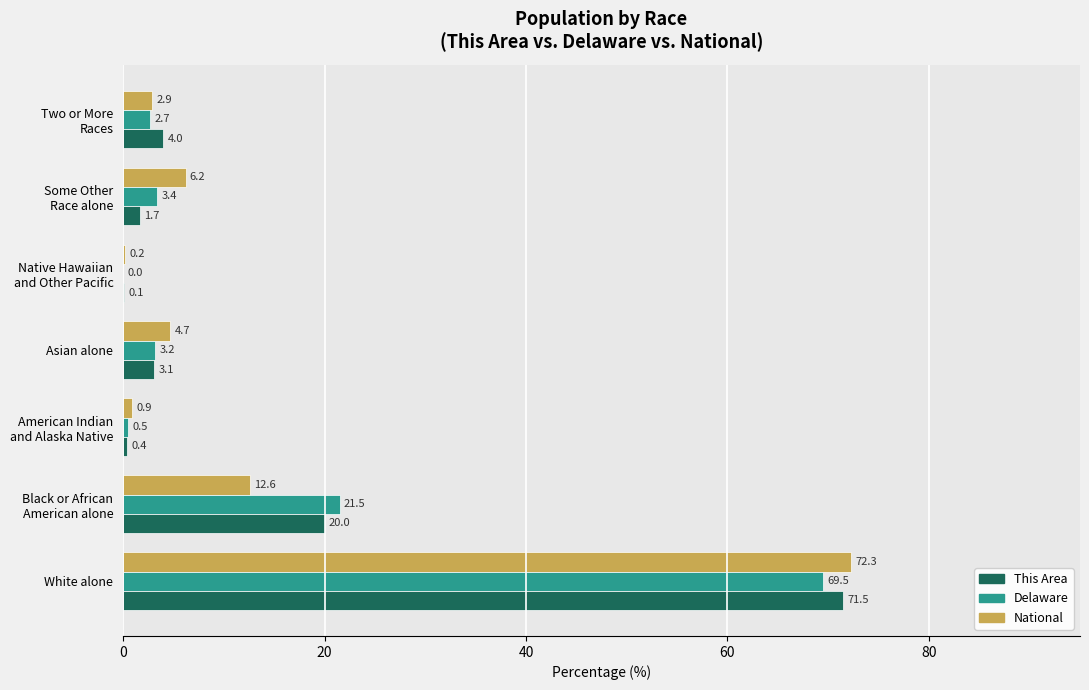

What is the sum of all This Area values?

100.8